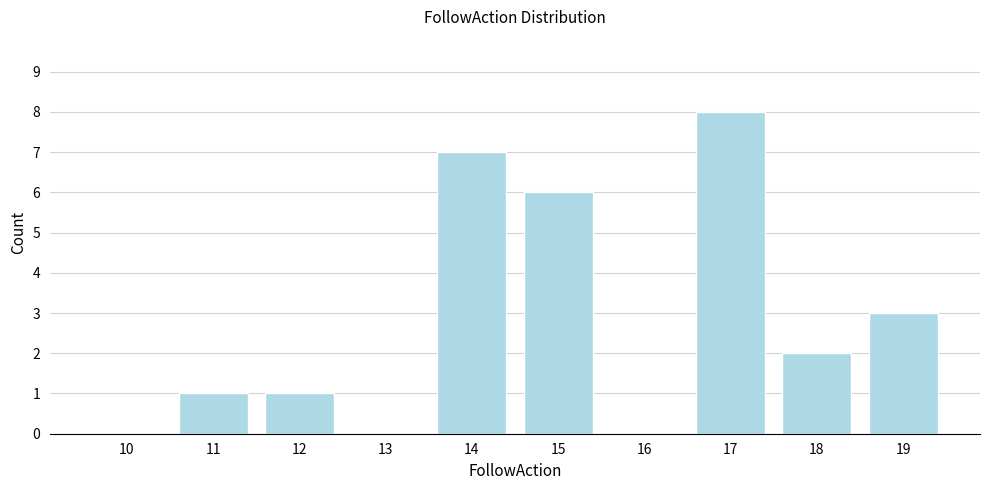

Reading left to right, what are all the values shown in this chart?

10=0	11=1	12=1	13=0	14=7	15=6	16=0	17=8	18=2	19=3